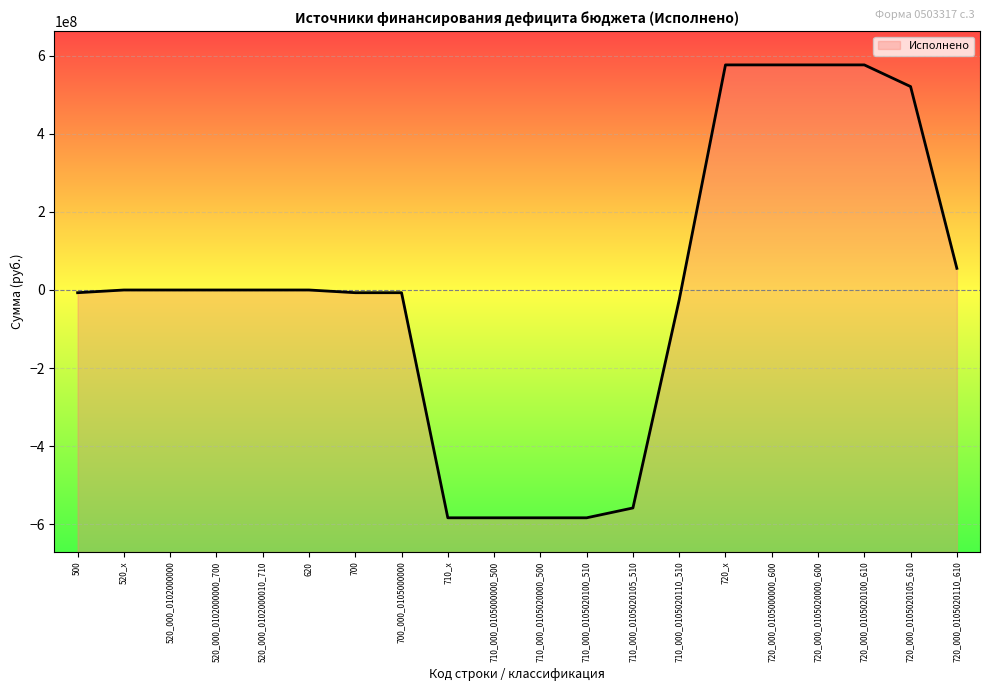

Where does the data first go above 0?

720_x